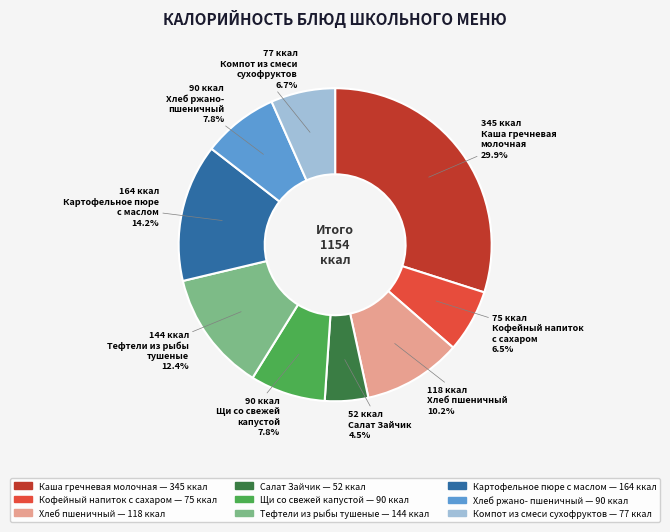

To the nearest percent, what is the average slice percentage?

11%